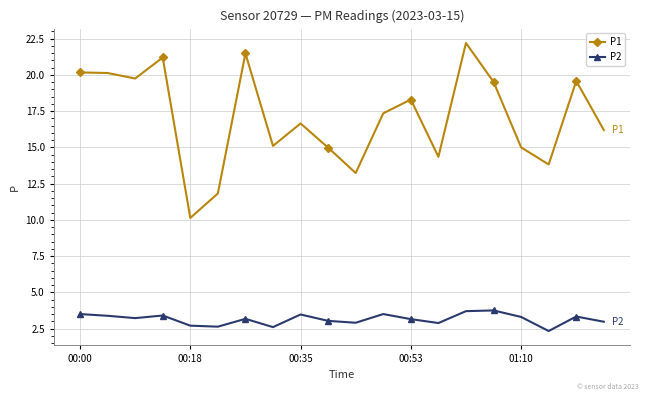

What is the average value of the P1 series?

17.0